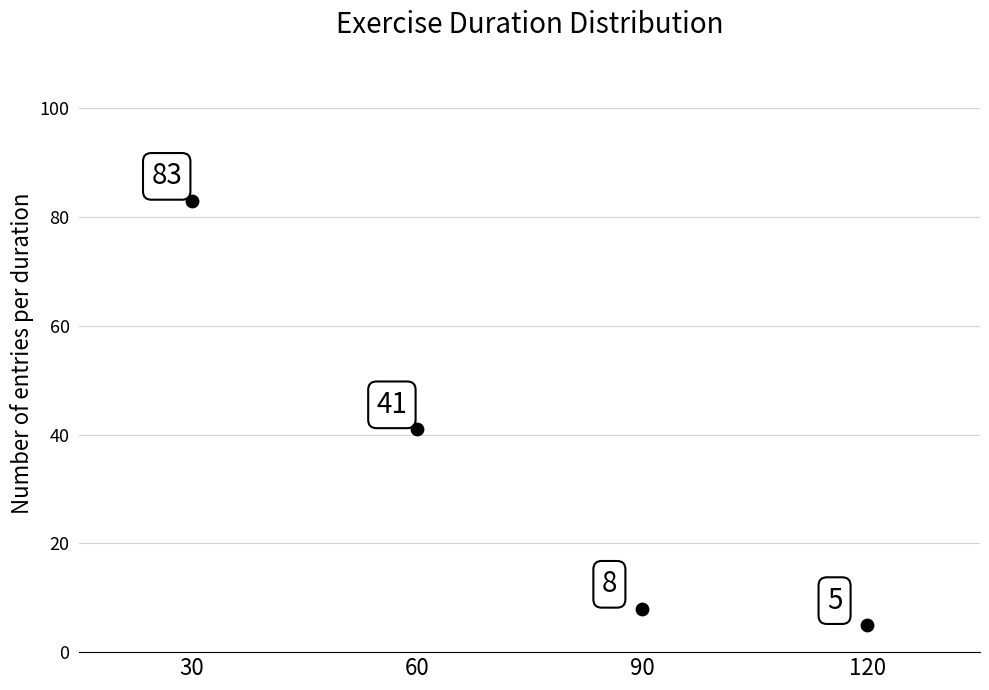

What Y value in the scatter plot is closest to 44?

41